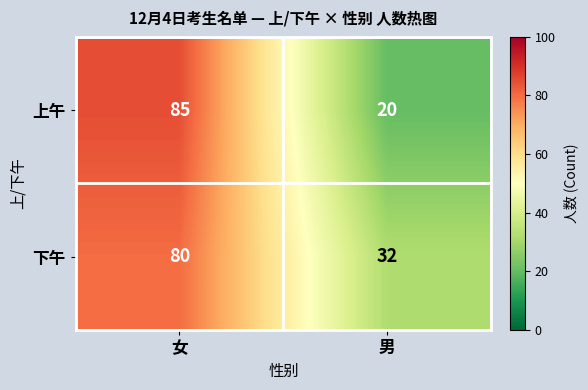

Reading left to right, what are all the values shown in this chart?

上午: 女=85	男=20
下午: 女=80	男=32